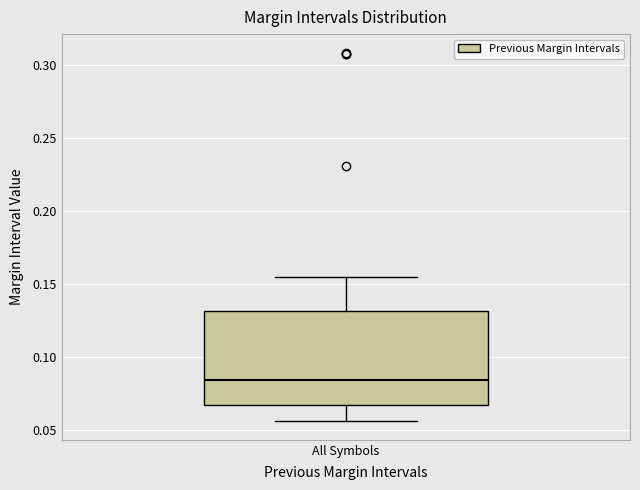

Read this box plot against the y-axis: the position of the median line, the range covered by the box, and the ends of both whiskers. The values are not printed on the chart, so give them approximately, as read against the axis.

median 0.085, box 0.065 to 0.130, whiskers 0.055 to 0.155